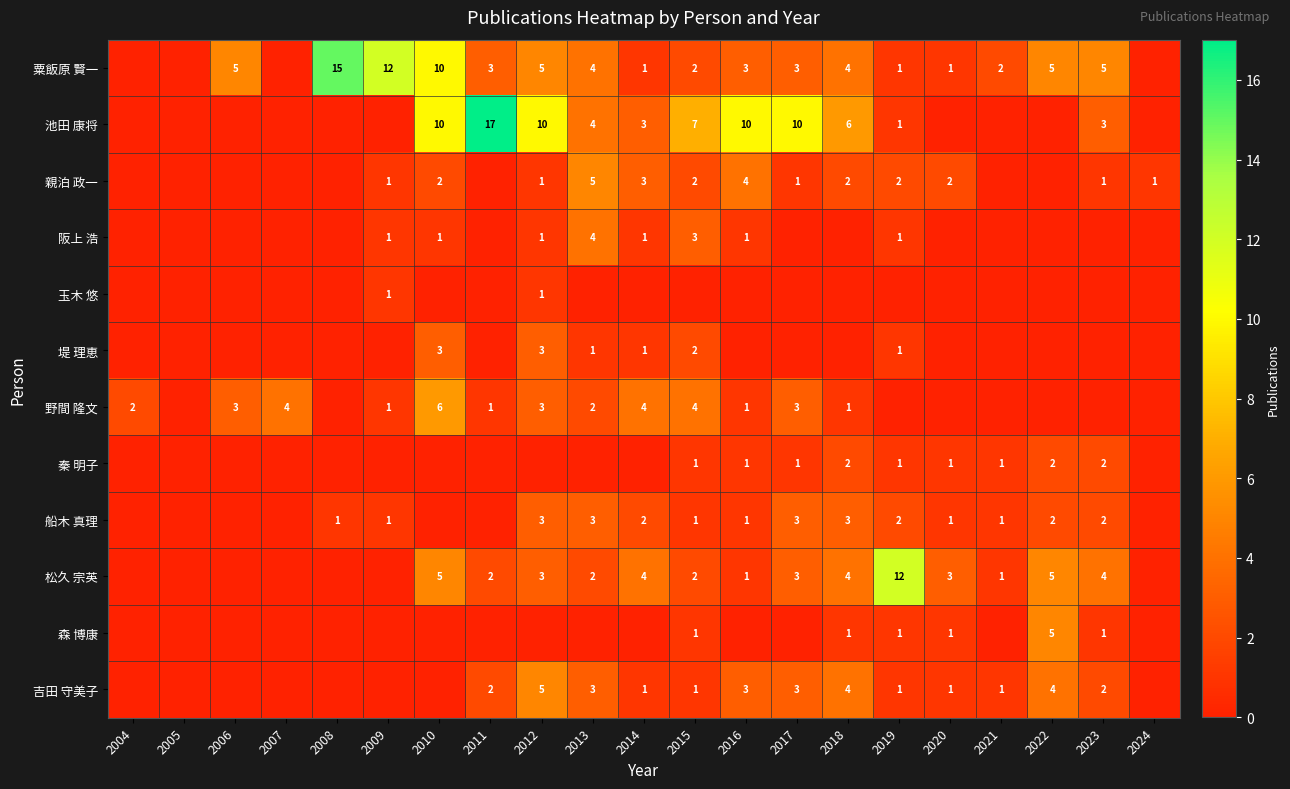

Which series has the largest range (max minus min)?

池田 康将